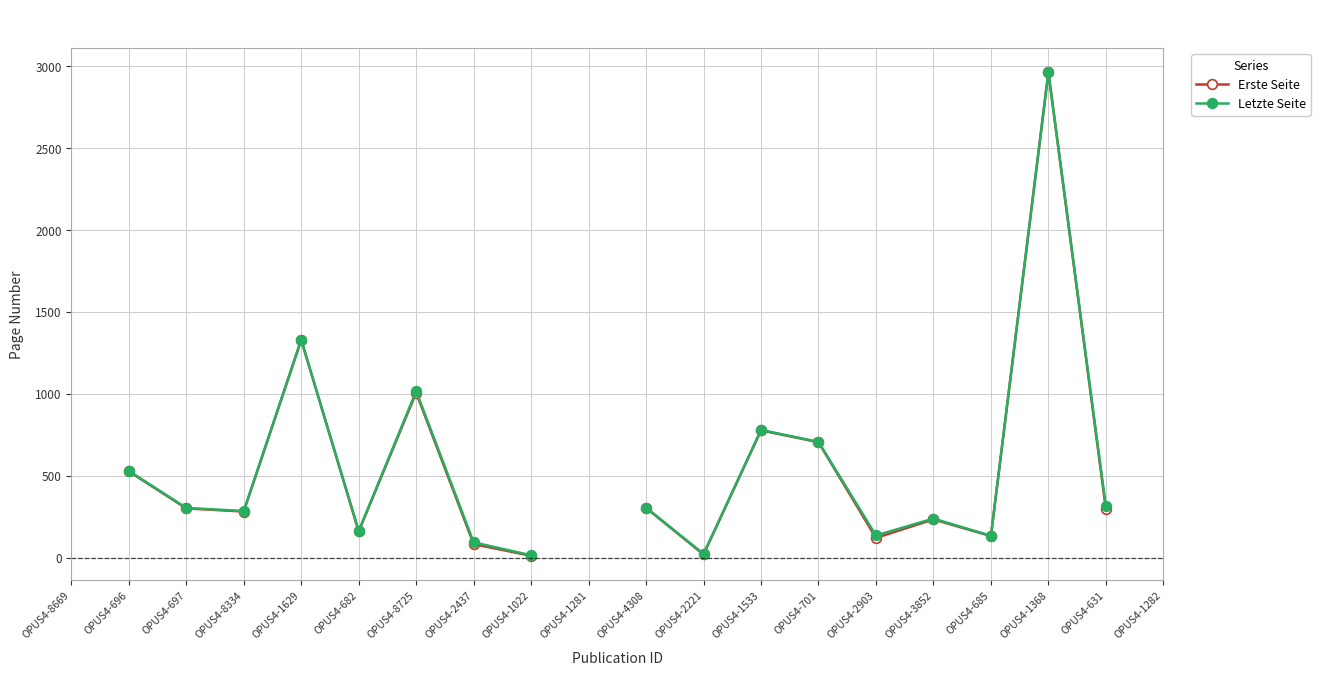

What is the label of the 4th point from the right?

OPUS4-685